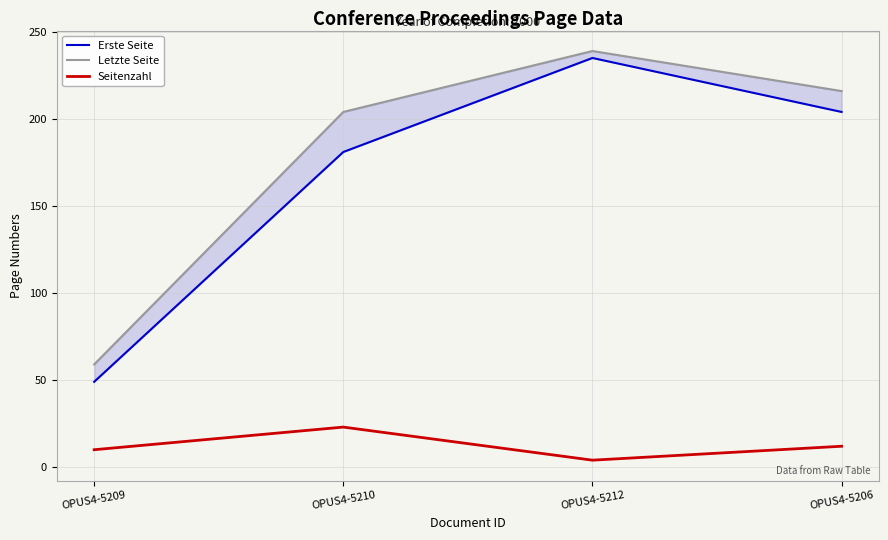

Read the Seitenzahl value at OPUS4-5206, to the nearest 10.

10